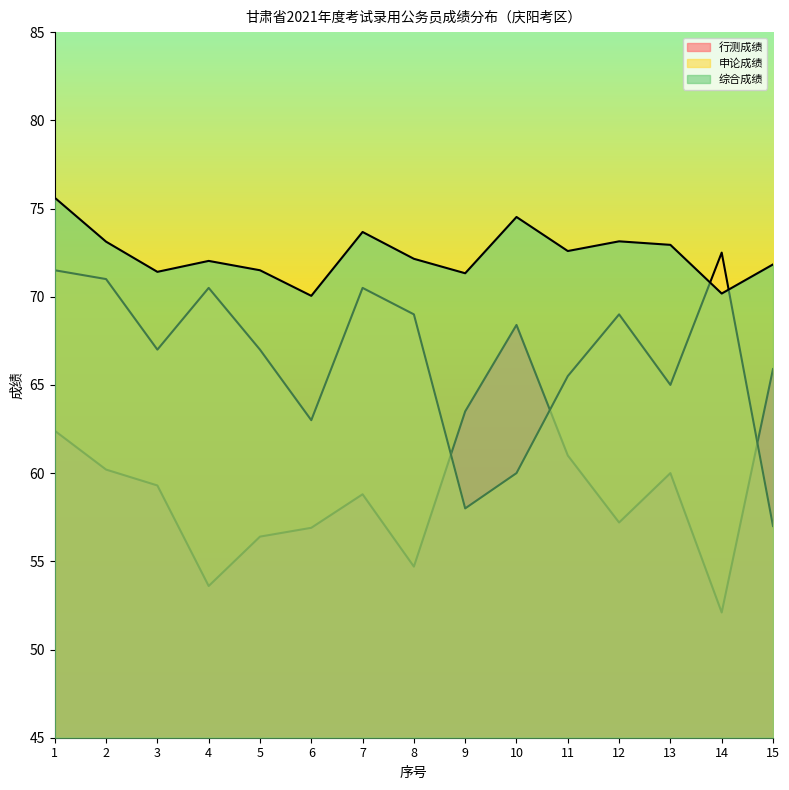

At how many categories does at least one series exceed 66?

15